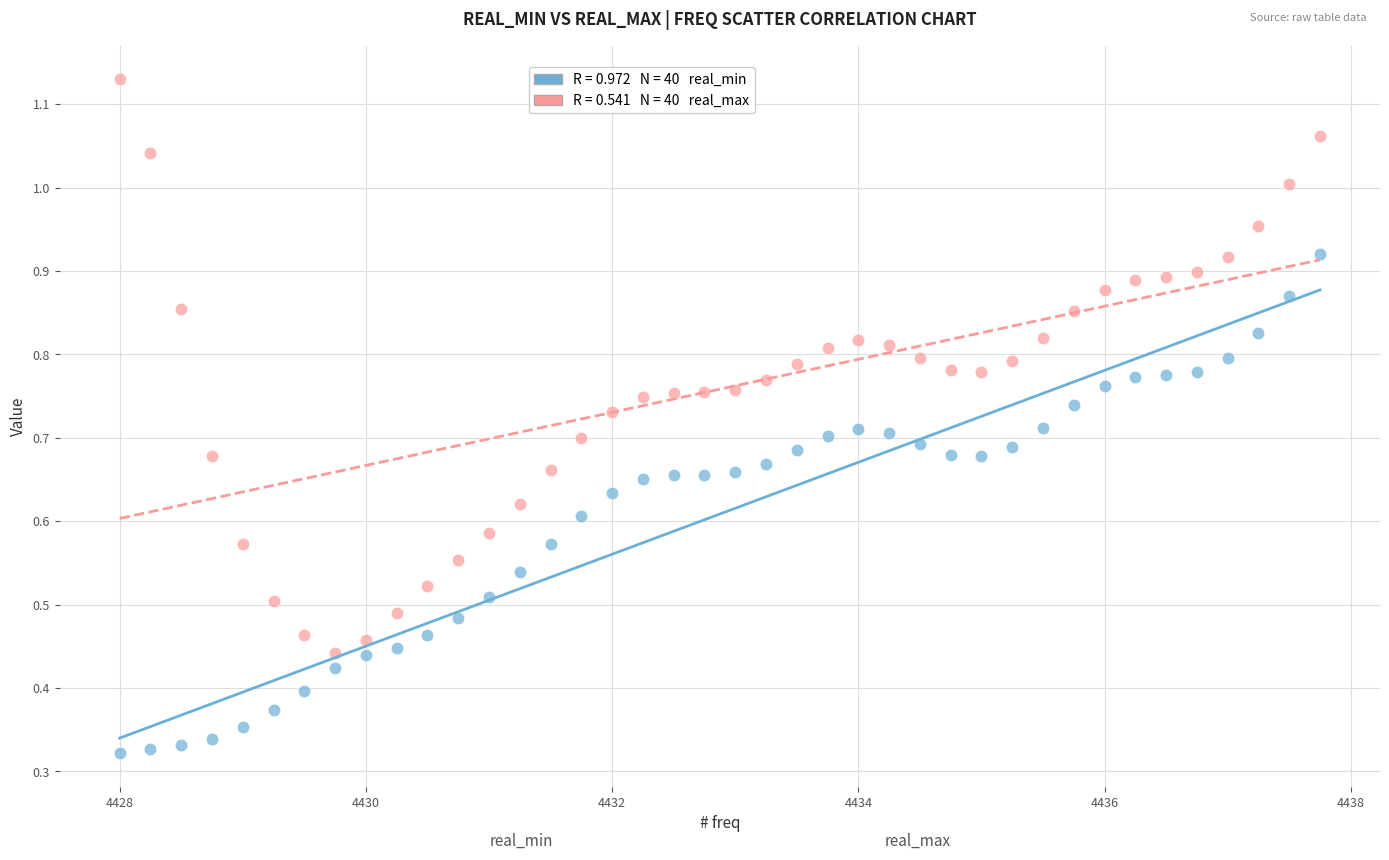

Across all data points, what is the range of X values (max minus min)?

9.8